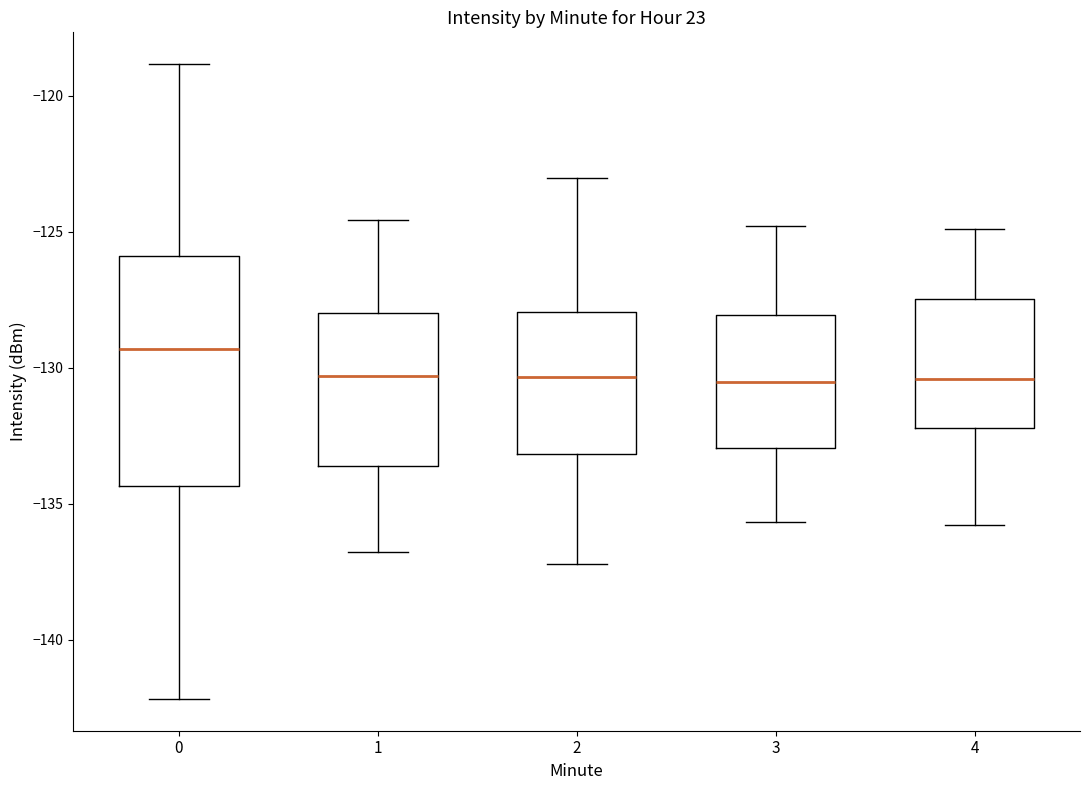

Which box is the tallest, from its lower edge to its upper edge?

0